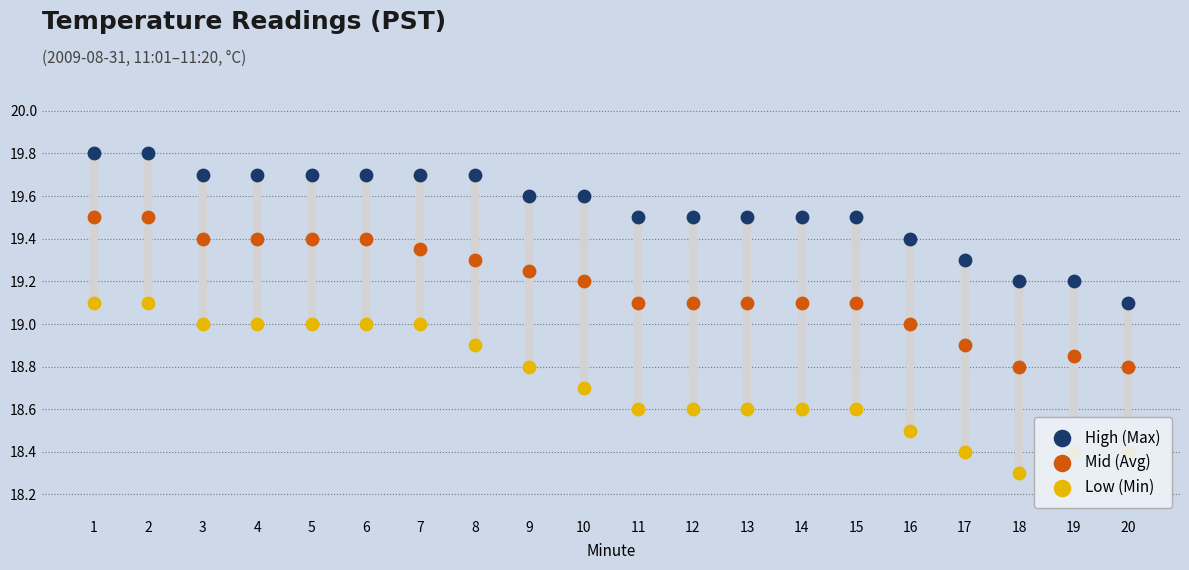

What is the total value across all series at 17?

56.6